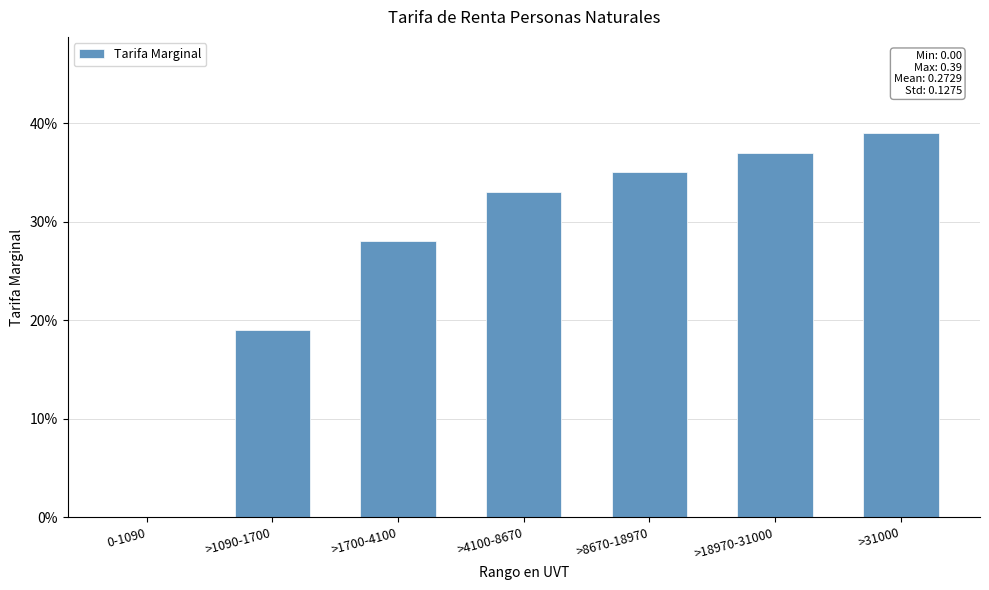

Are the bars horizontal?

No